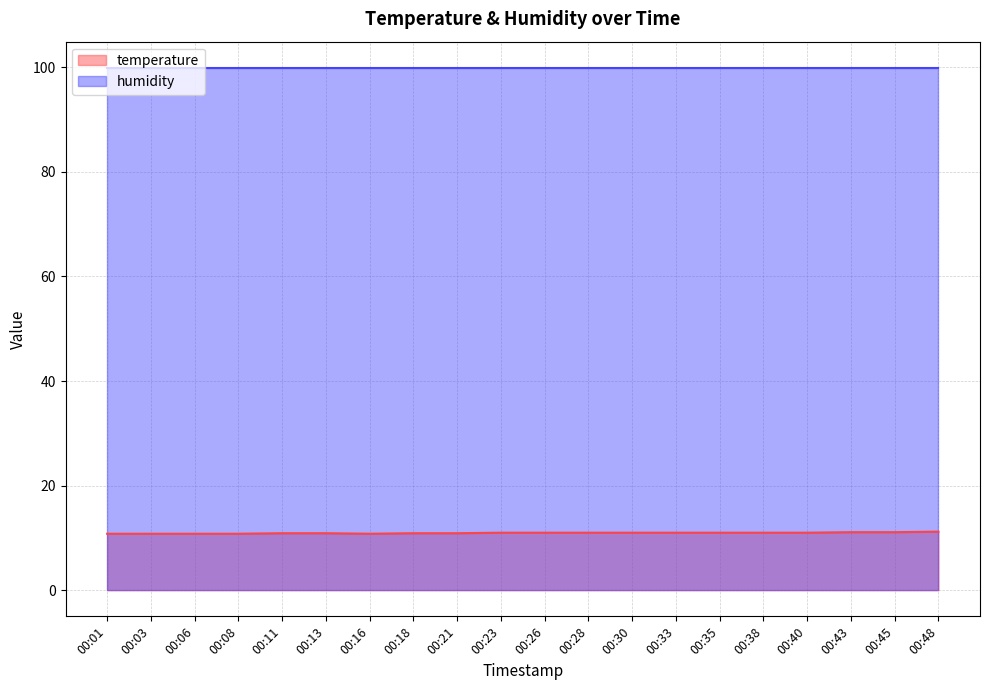

What is the value of the 12th point from the left?

11.0